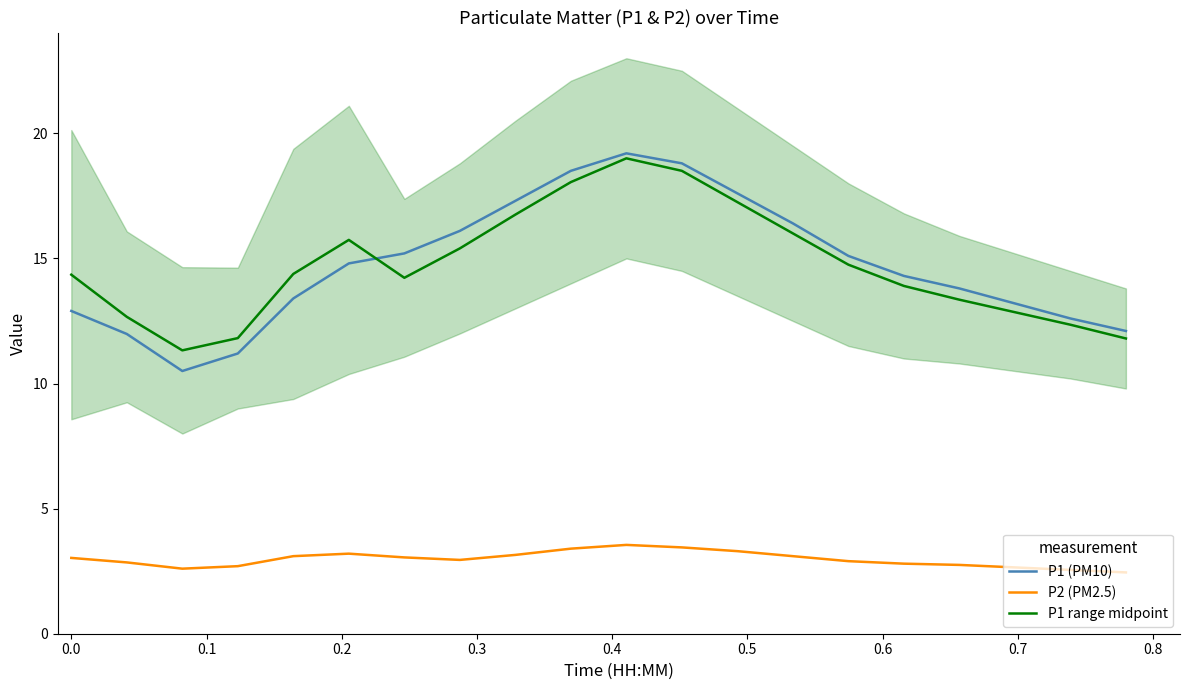

Rank the series by their maximum value, from highest to lowest.

P1 (PM10), P1 range midpoint, P2 (PM2.5)